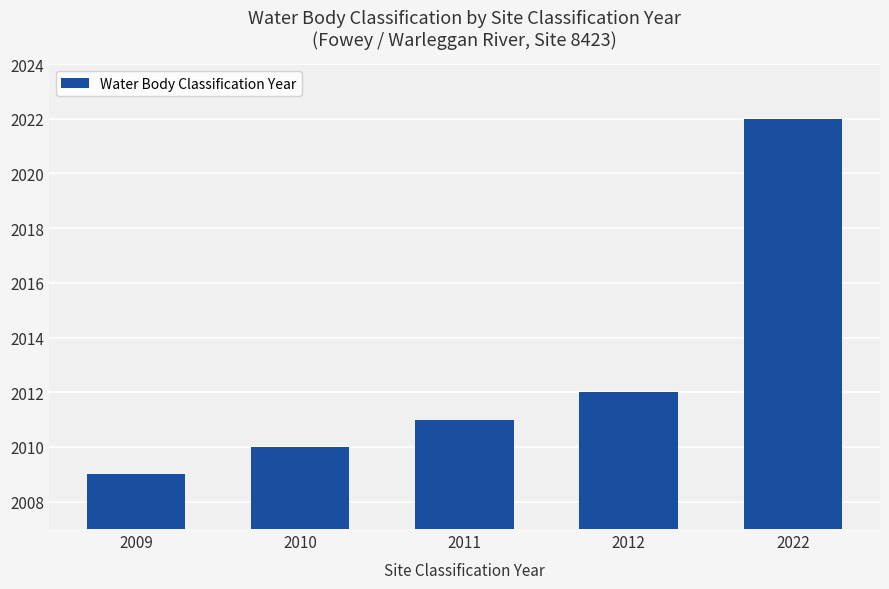

Which label corresponds to the smallest value in the chart?

2009